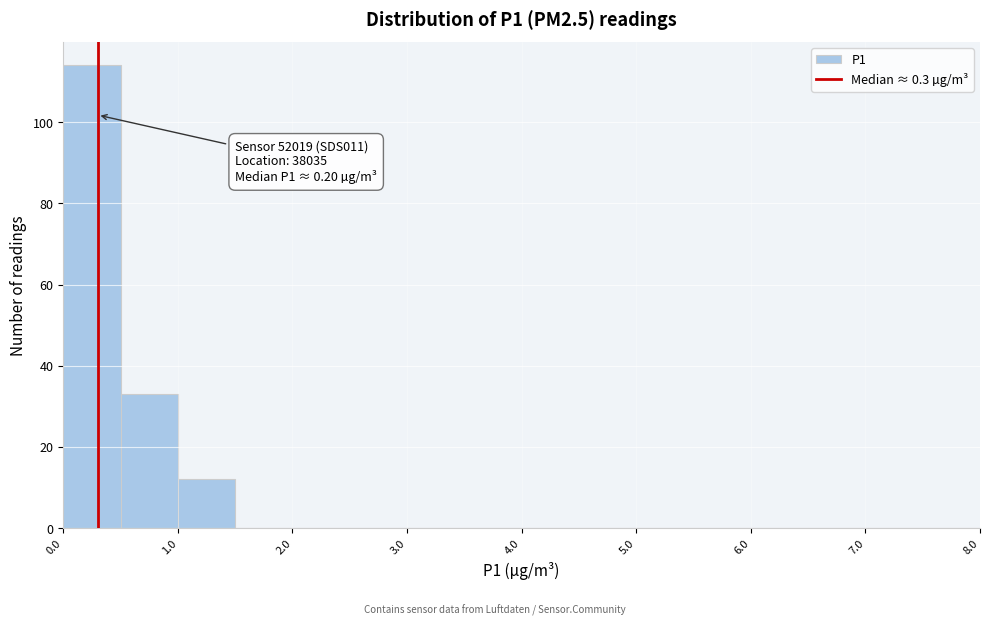

Which range on the x-axis has the tallest bar?

0.0 to 0.5